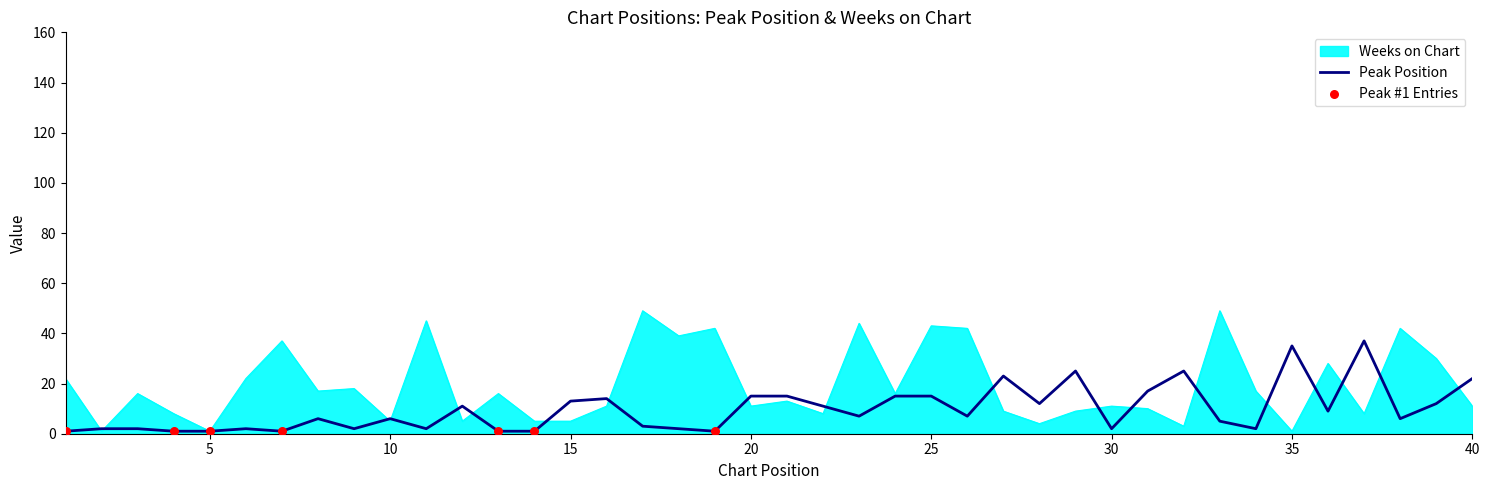

Which series has the largest total across all categories?

Weeks on Chart